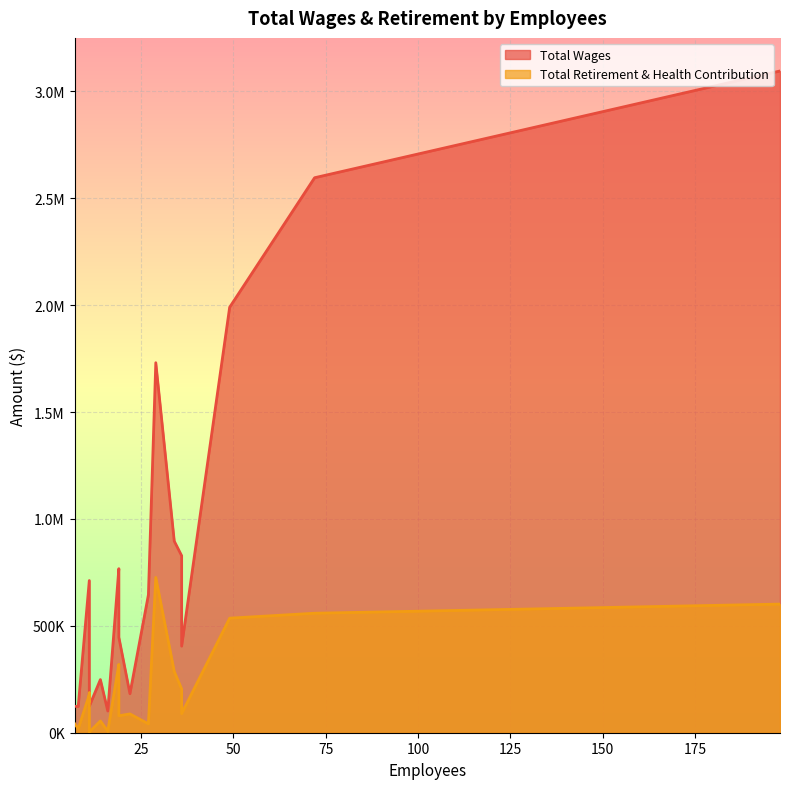

Which series has the widest spread of values?

Total Wages